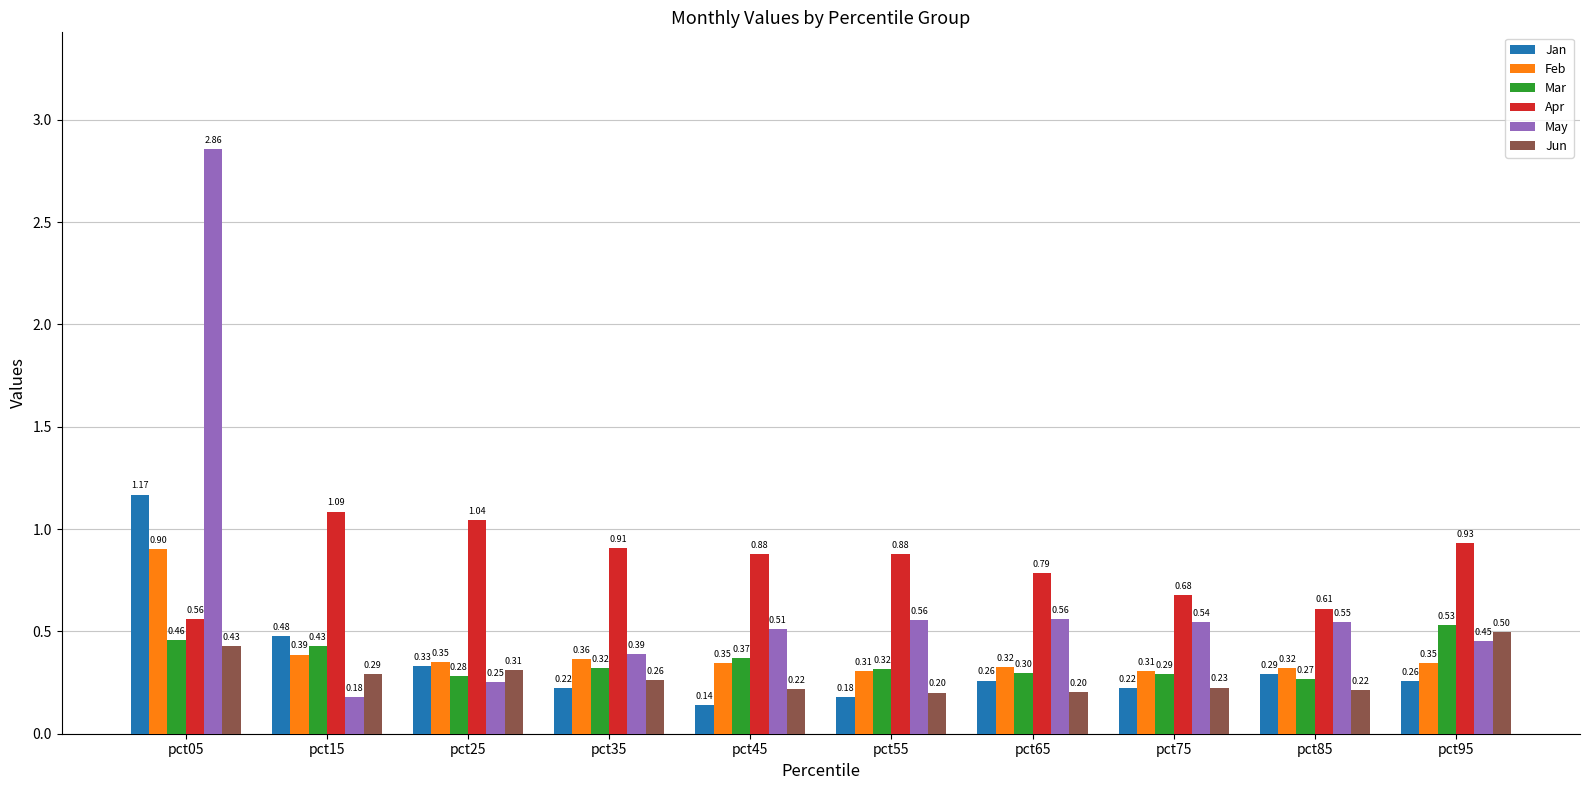

Rank the series by their maximum value, from highest to lowest.

May, Jan, Apr, Feb, Mar, Jun